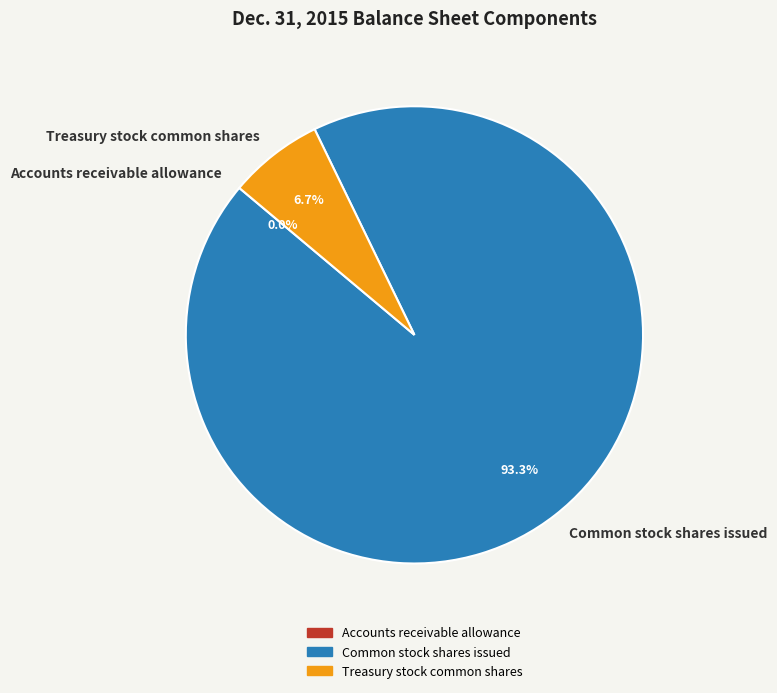

Between Treasury stock common shares and Common stock shares issued, which is larger?

Common stock shares issued